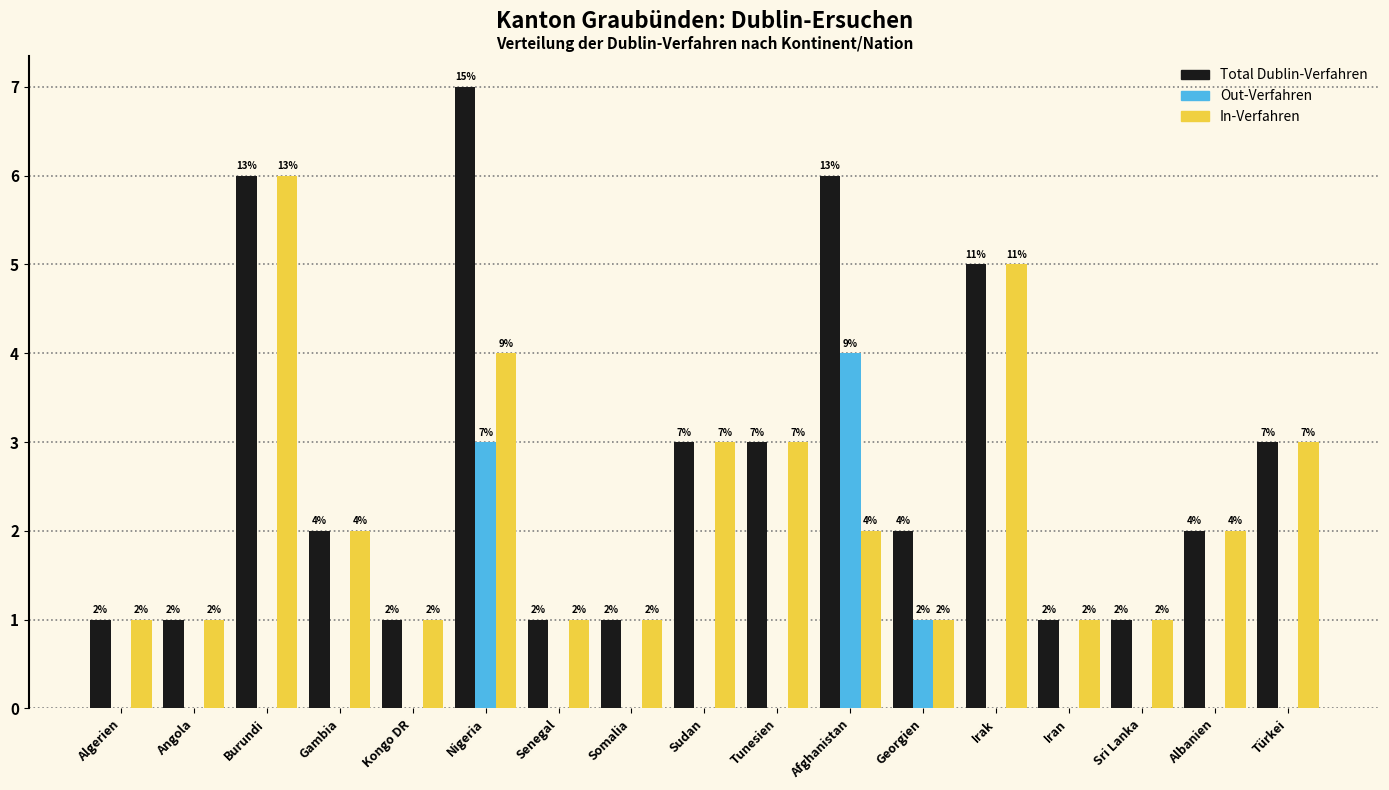

Reading left to right, extract all data points from this chart.

Total Dublin-Verfahren: Algerien=1	Angola=1	Burundi=6	Gambia=2	Kongo DR=1	Nigeria=7	Senegal=1	Somalia=1	Sudan=3	Tunesien=3	Afghanistan=6	Georgien=2	Irak=5	Iran=1	Sri Lanka=1	Albanien=2	Türkei=3
Out-Verfahren: Algerien=0	Angola=0	Burundi=0	Gambia=0	Kongo DR=0	Nigeria=3	Senegal=0	Somalia=0	Sudan=0	Tunesien=0	Afghanistan=4	Georgien=1	Irak=0	Iran=0	Sri Lanka=0	Albanien=0	Türkei=0
In-Verfahren: Algerien=1	Angola=1	Burundi=6	Gambia=2	Kongo DR=1	Nigeria=4	Senegal=1	Somalia=1	Sudan=3	Tunesien=3	Afghanistan=2	Georgien=1	Irak=5	Iran=1	Sri Lanka=1	Albanien=2	Türkei=3